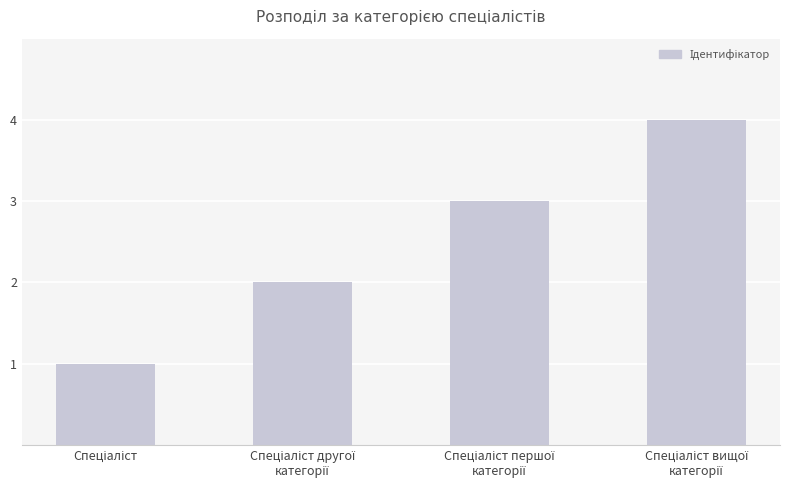

What is the minimum value shown in the chart?

1